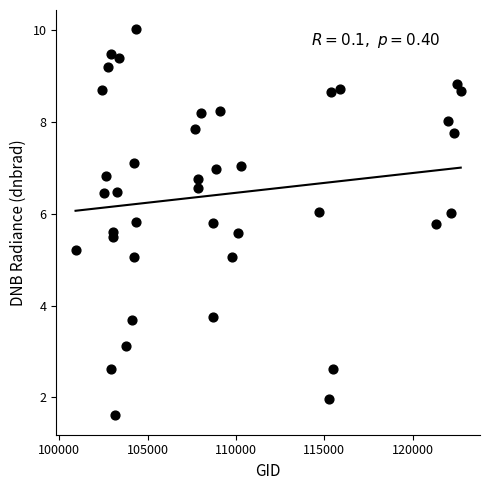

What is the range of X values (max minus min)?

21780.0